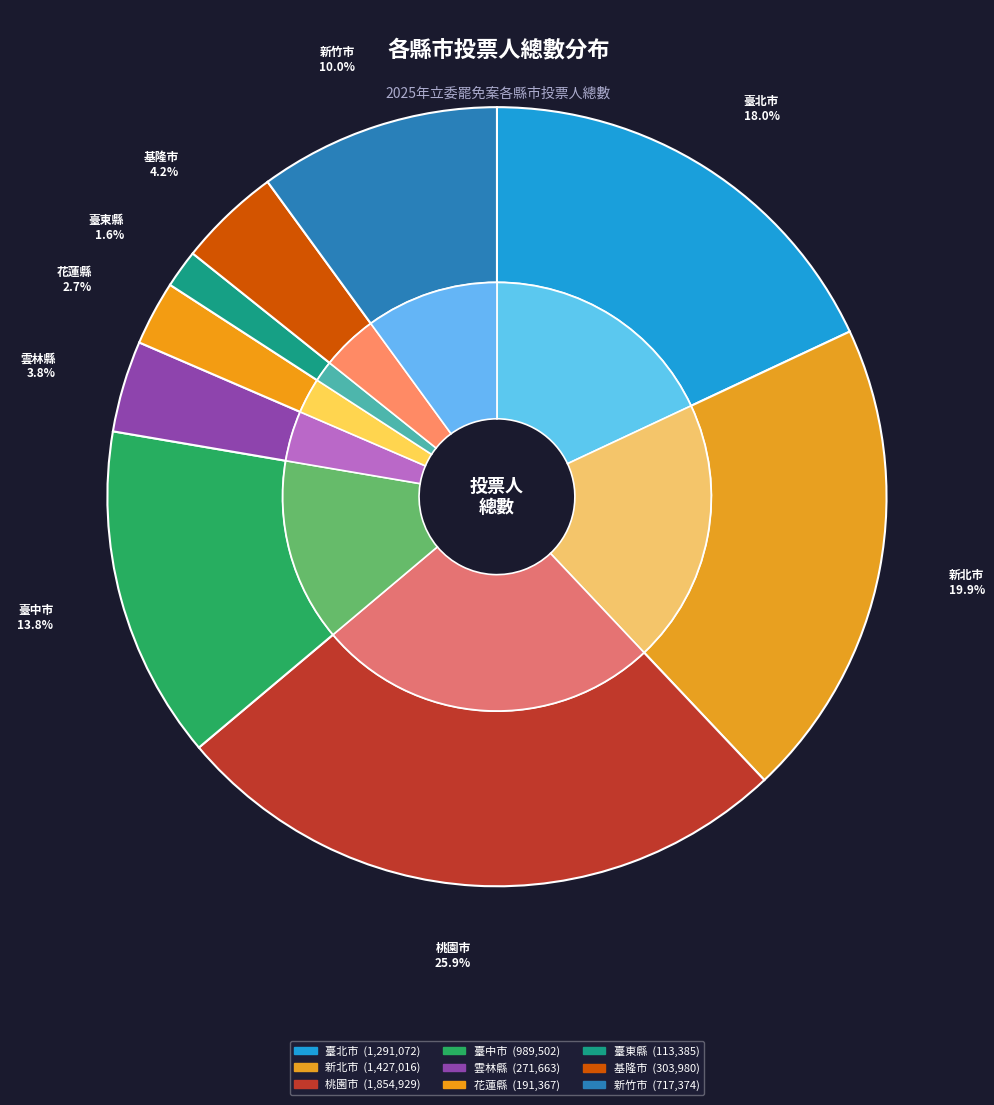

What is the largest slice in the pie chart?

桃園市